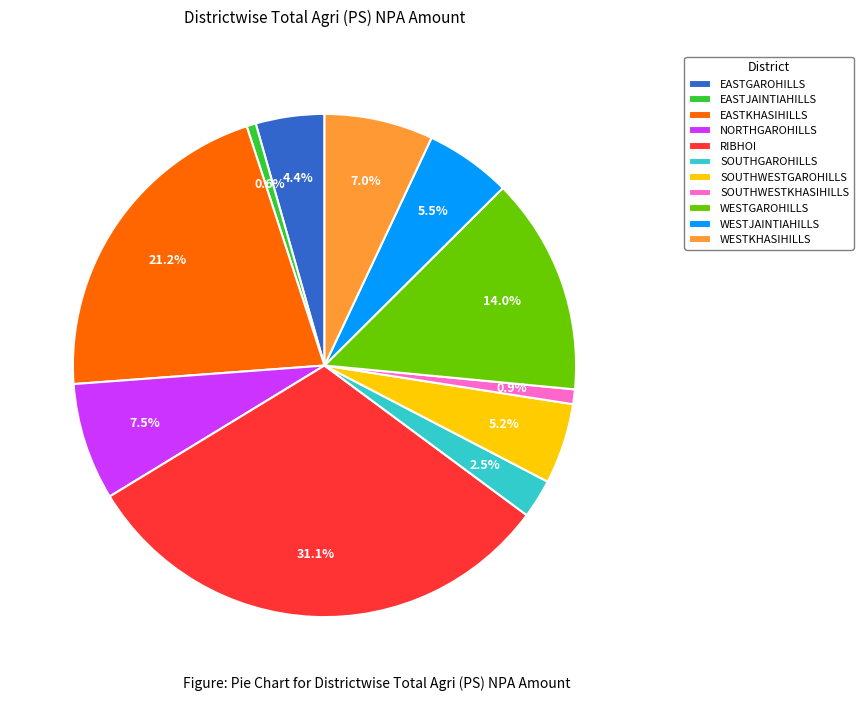

To the nearest percent, what is the combined percentage of SOUTHWESTKHASIHILLS and WESTJAINTIAHILLS?

6%